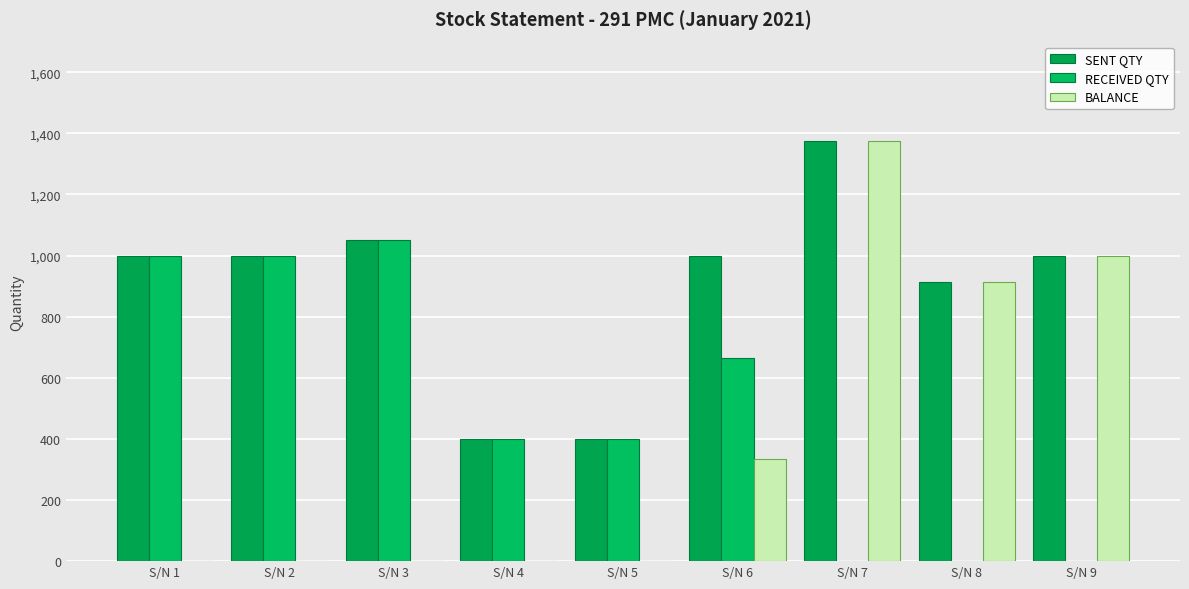

What is the sum of all BALANCE values?

3622